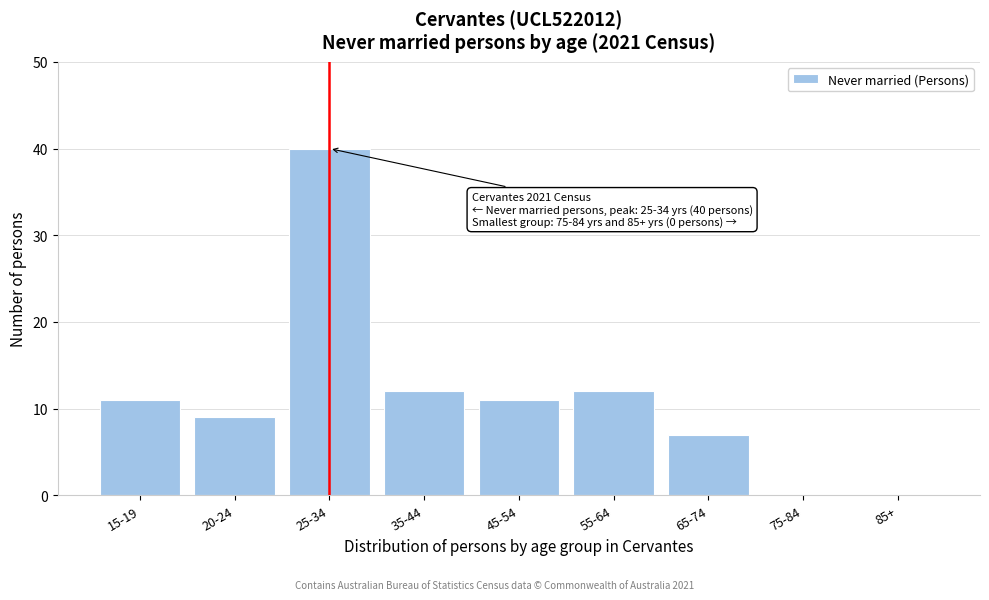

Reading left to right, what are all the values shown in this chart?

15-19=11	20-24=9	25-34=40	35-44=12	45-54=11	55-64=12	65-74=7	75-84=0	85+=0